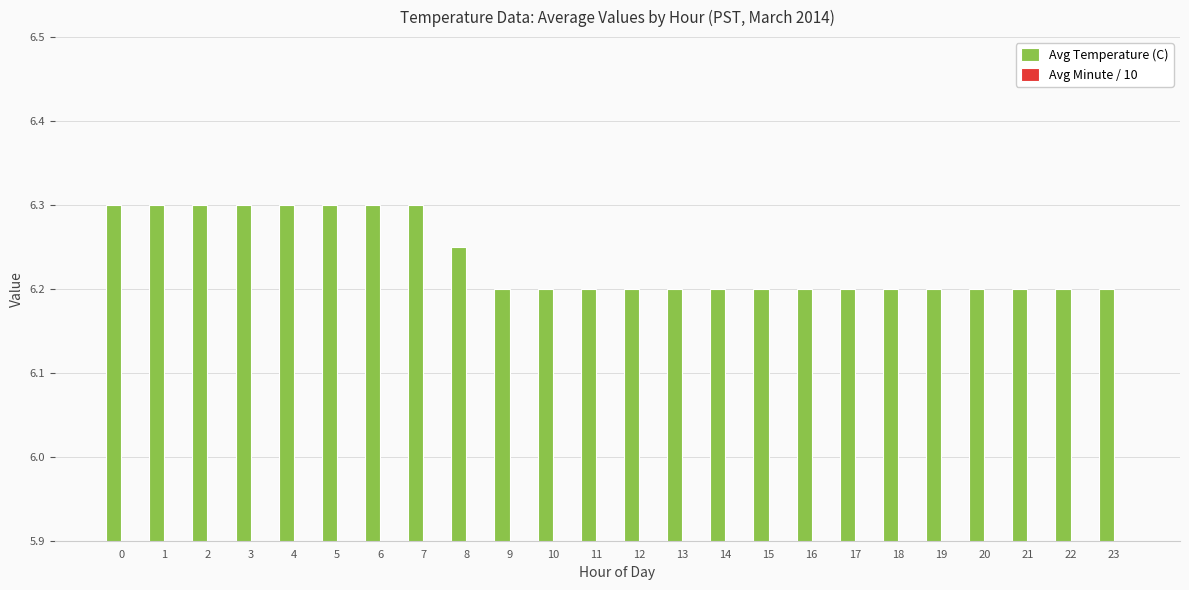

Reading right to left, what are all the values shown in this chart?

Avg Temperature (C): 23=6.2	22=6.2	21=6.2	20=6.2	19=6.2	18=6.2	17=6.2	16=6.2	15=6.2	14=6.2	13=6.2	12=6.2	11=6.2	10=6.2	9=6.2	8=6.2	7=6.3	6=6.3	5=6.3	4=6.3	3=6.3	2=6.3	1=6.3	0=6.3
Avg Minute / 10: 23=1.2	22=1.4	21=1.6	20=1.8	19=2.0	18=2.2	17=2.4	16=2.6	15=2.8	14=3.0	13=3.2	12=3.4	11=3.6	10=3.8	9=4.0	8=3.5	7=2.2	6=2.8	5=3.0	4=2.5	3=1.8	2=2.2	1=2.0	0=1.5